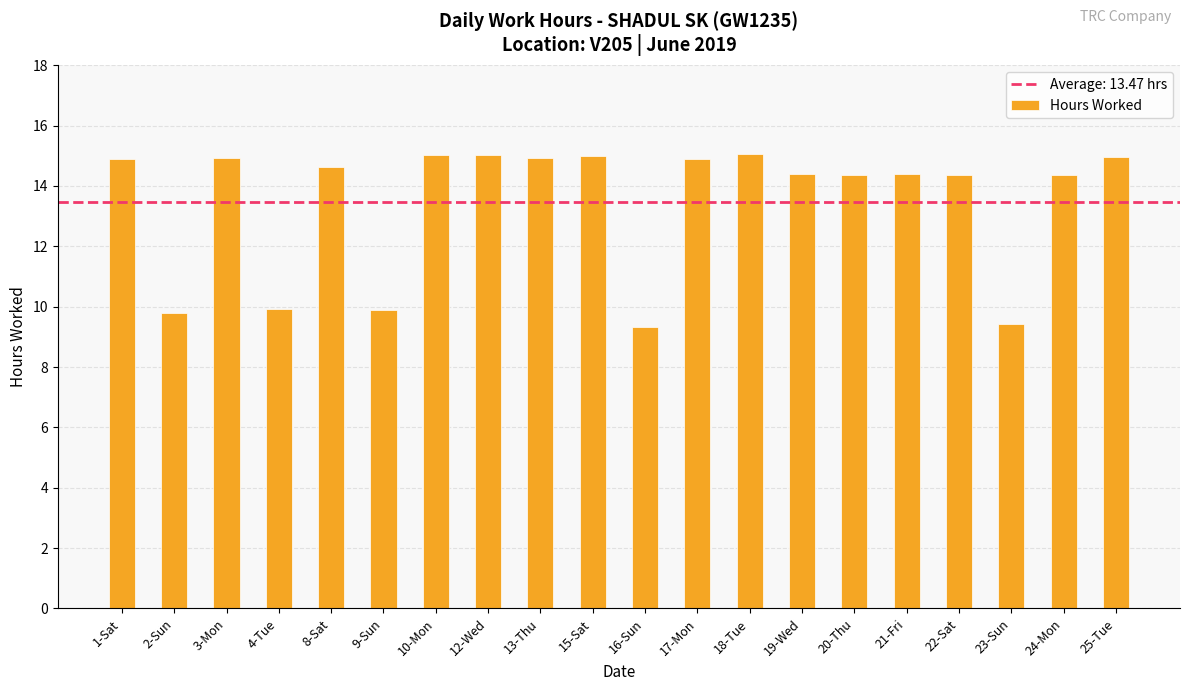

What is the label of the 4th bar from the left?

4-Tue